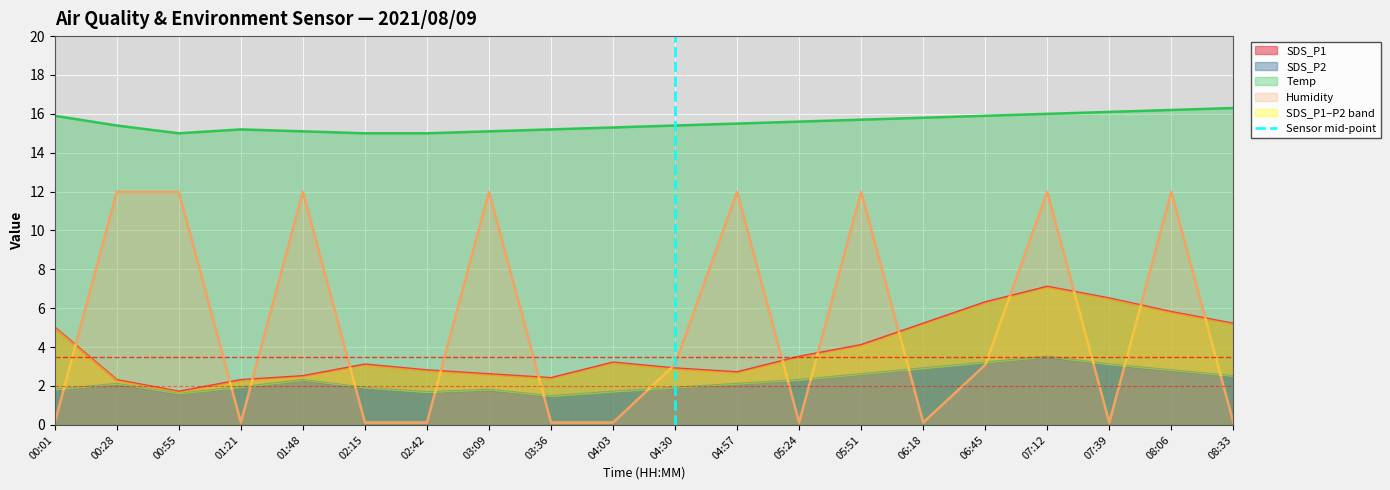

True or false: SDS_P2 has a value of 1.9 at 04:30.

True